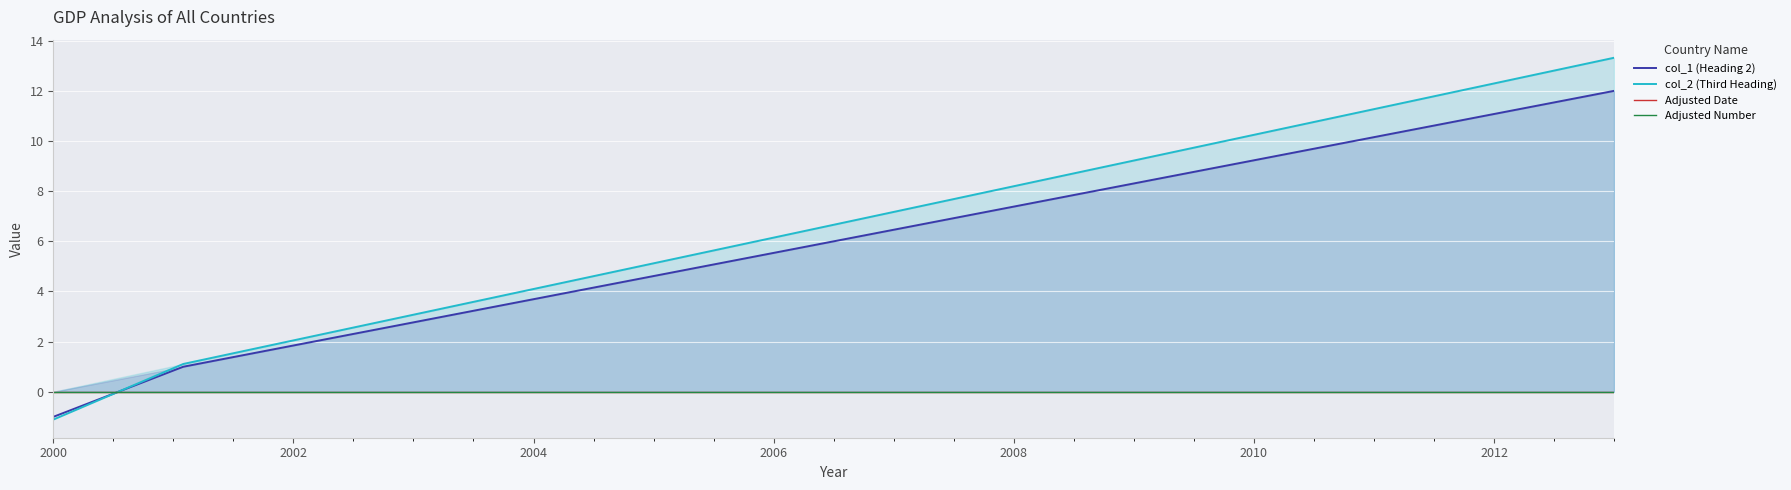

How many intersections are there between Adjusted Date and col_1 (Heading 2)?

1